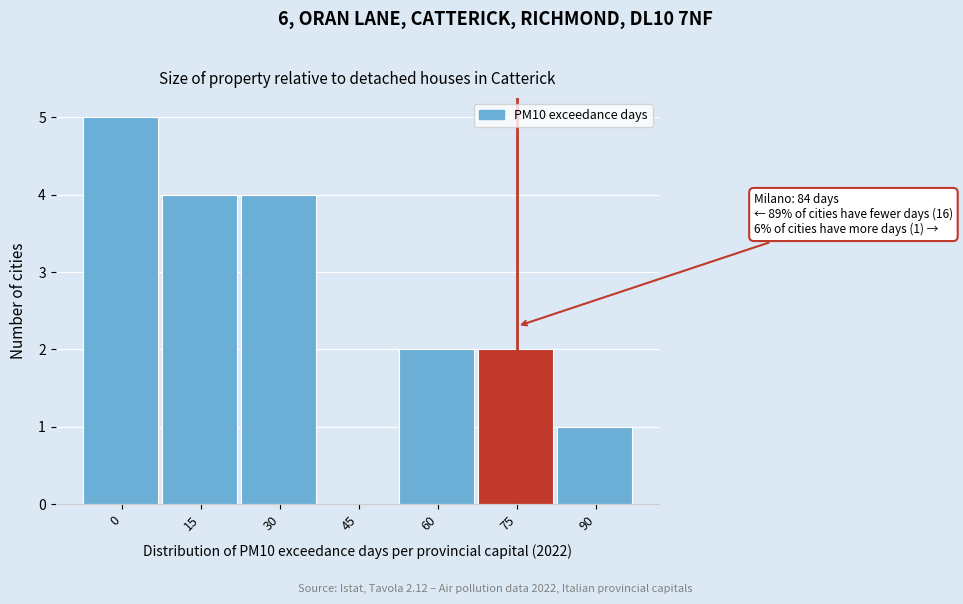

Reading left to right, list all the values displayed in this chart.

0=5	15=4	30=4	45=0	60=2	75=2	90=1